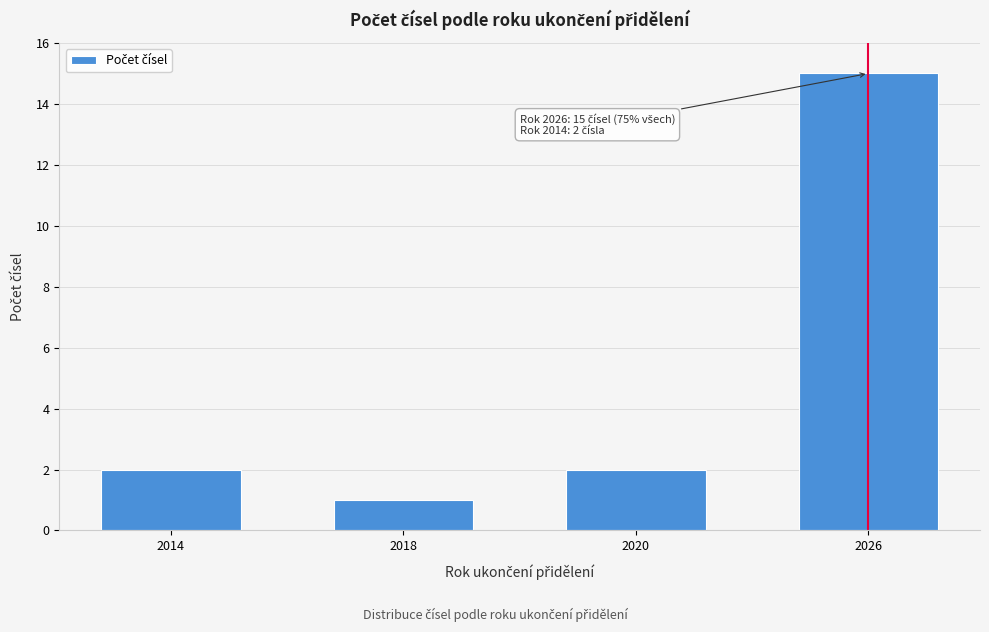

Reading left to right, transcribe all the data shown in this chart.

2	1	2	15